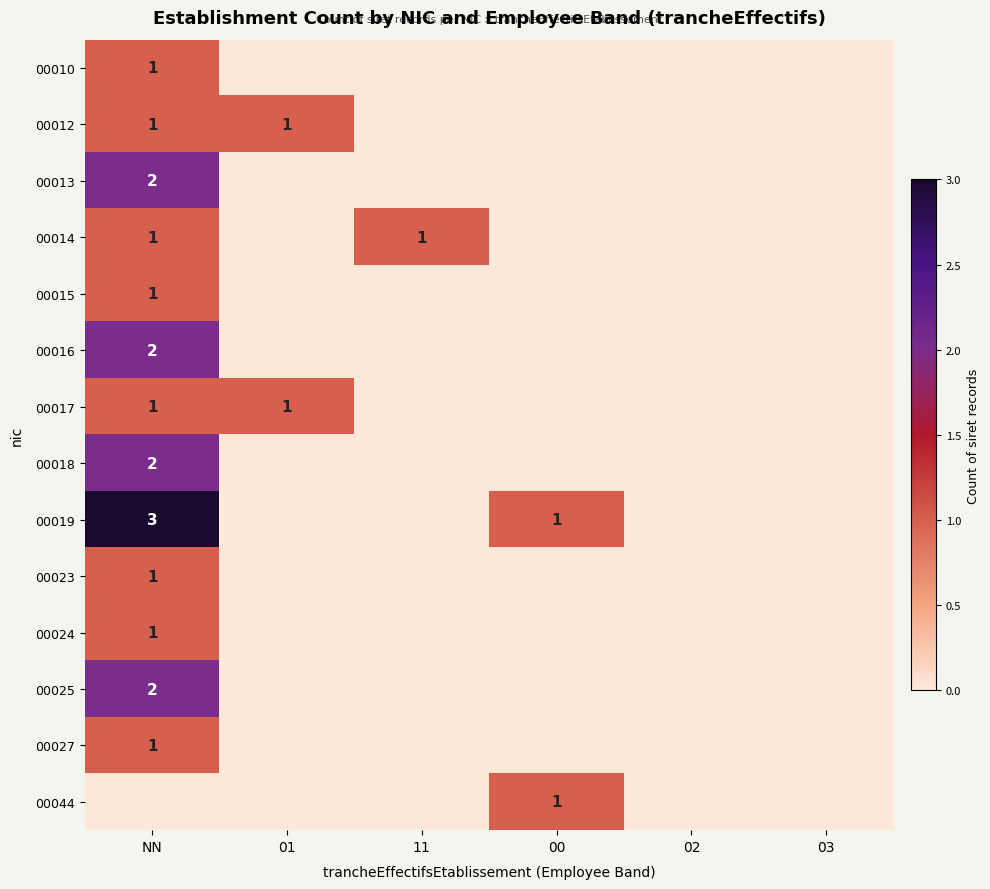

What is the maximum value shown in the chart?

3